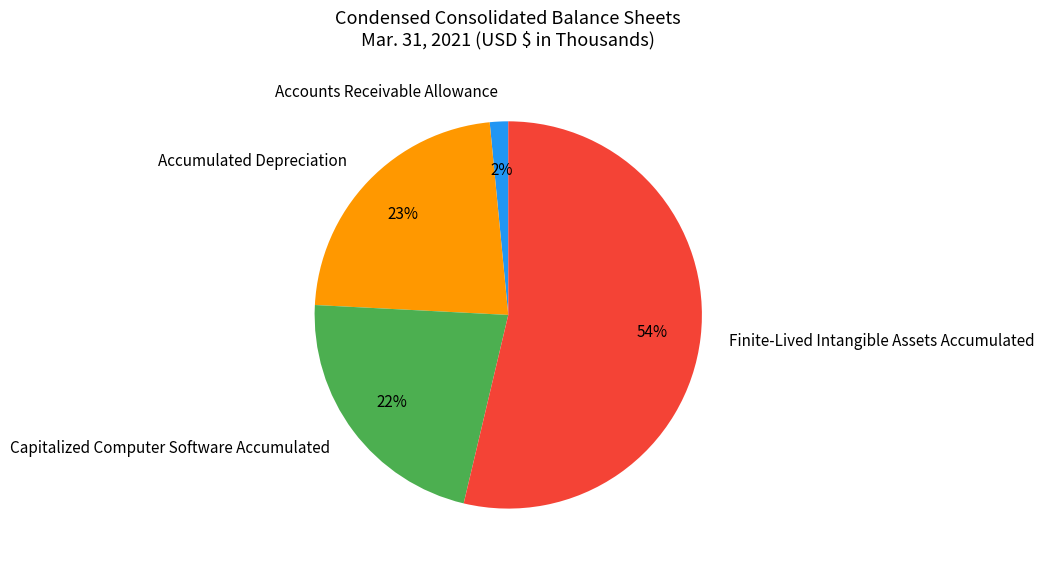

The Finite-Lived Intangible Assets Accumulated slice represents 44% of the pie. True or false?

False